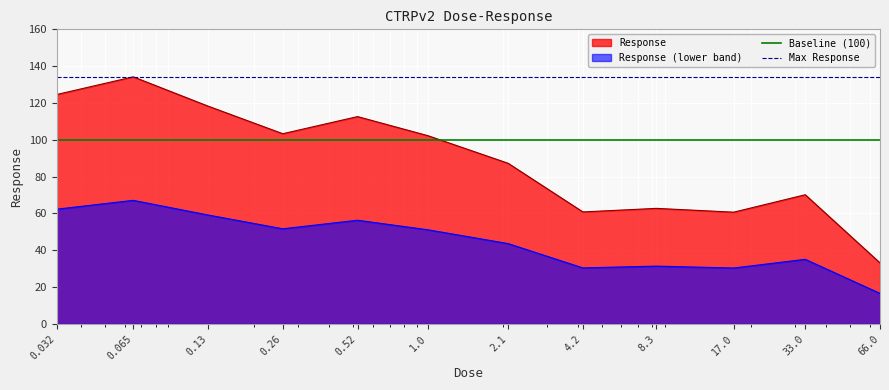

What is the minimum value for Response (lower band)?

16.6